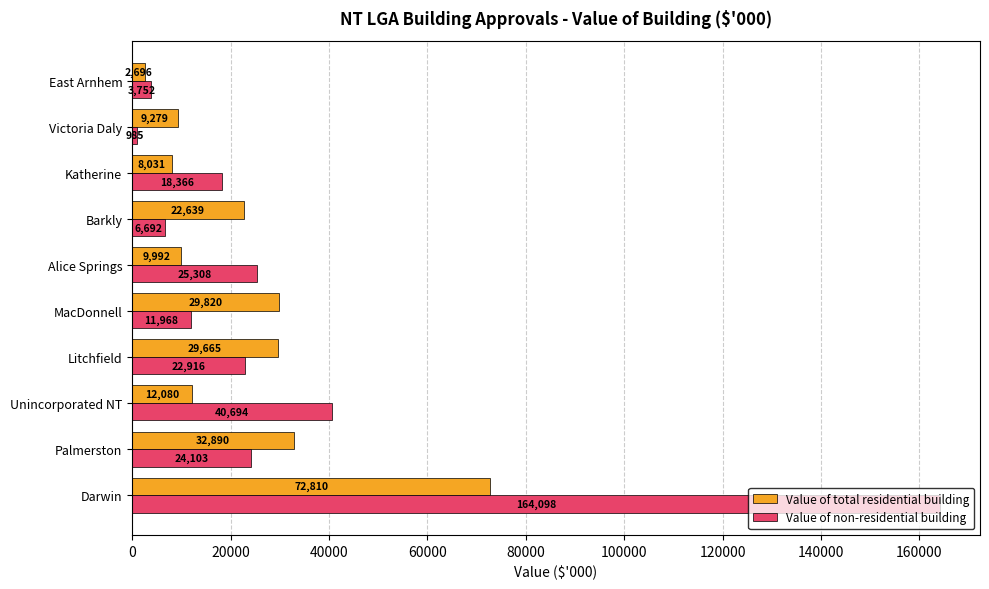

The Value of non-residential building series shows 164098.0 at Darwin. True or false?

True